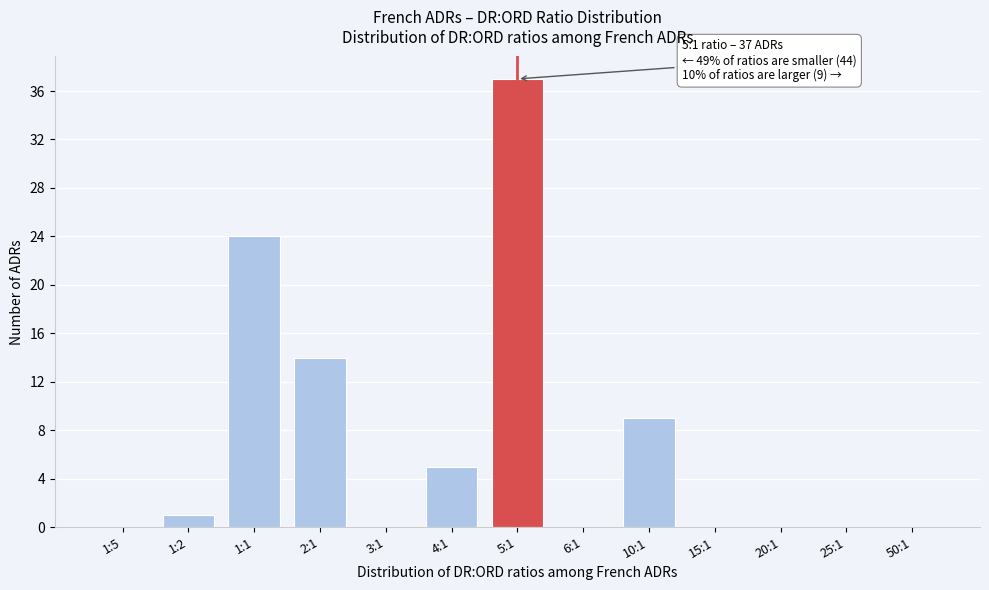

Reading right to left, transcribe all the data shown in this chart.

50:1=0	25:1=0	20:1=0	15:1=0	10:1=9	6:1=0	5:1=37	4:1=5	3:1=0	2:1=14	1:1=24	1:2=1	1:5=0